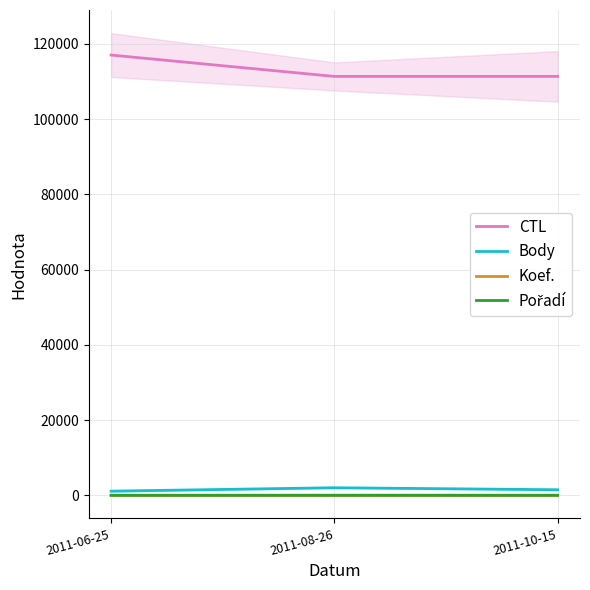

Reading left to right, what are all the values shown in this chart?

CTL: 117007	111326	111335
Body: 1108	2010	1479
Koef.: 4	6	4
Pořadí: 6	7	7